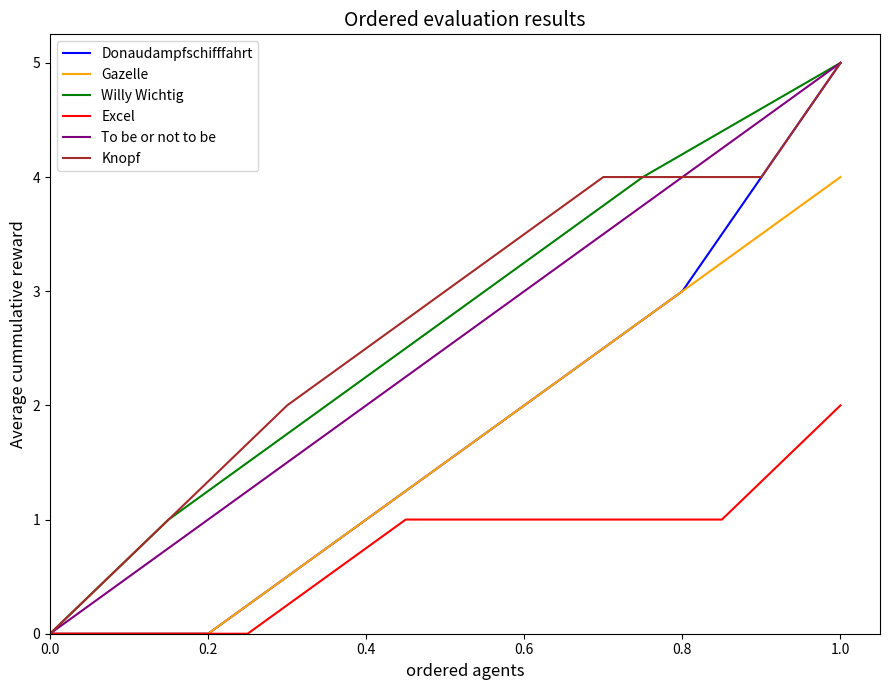

The value of Gazelle at 1.0 is 6. True or false?

False